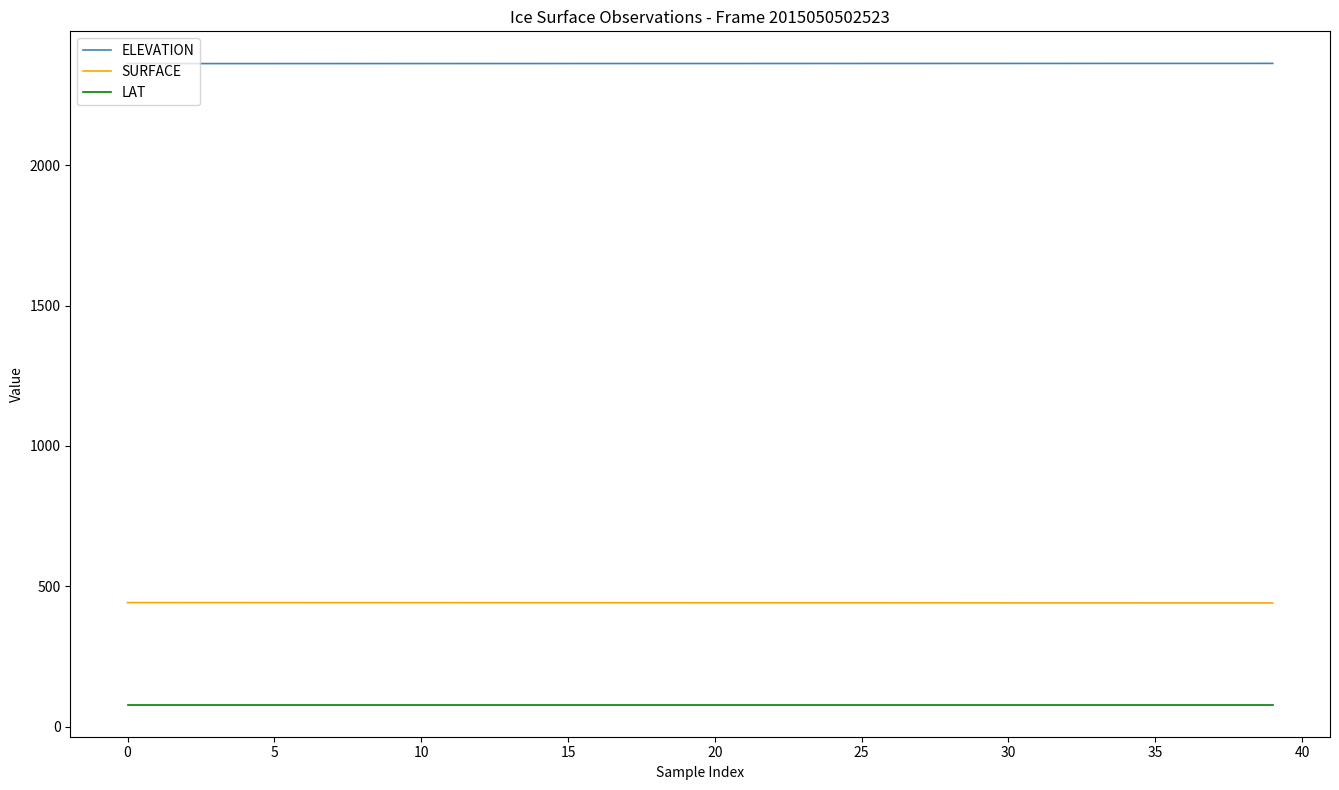

True or false: SURFACE and LAT intersect in this chart.

False